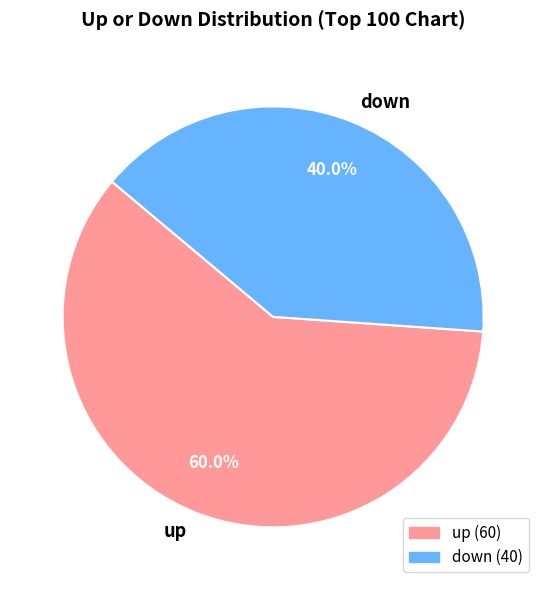

Is it true that down is 40% of the pie?

True